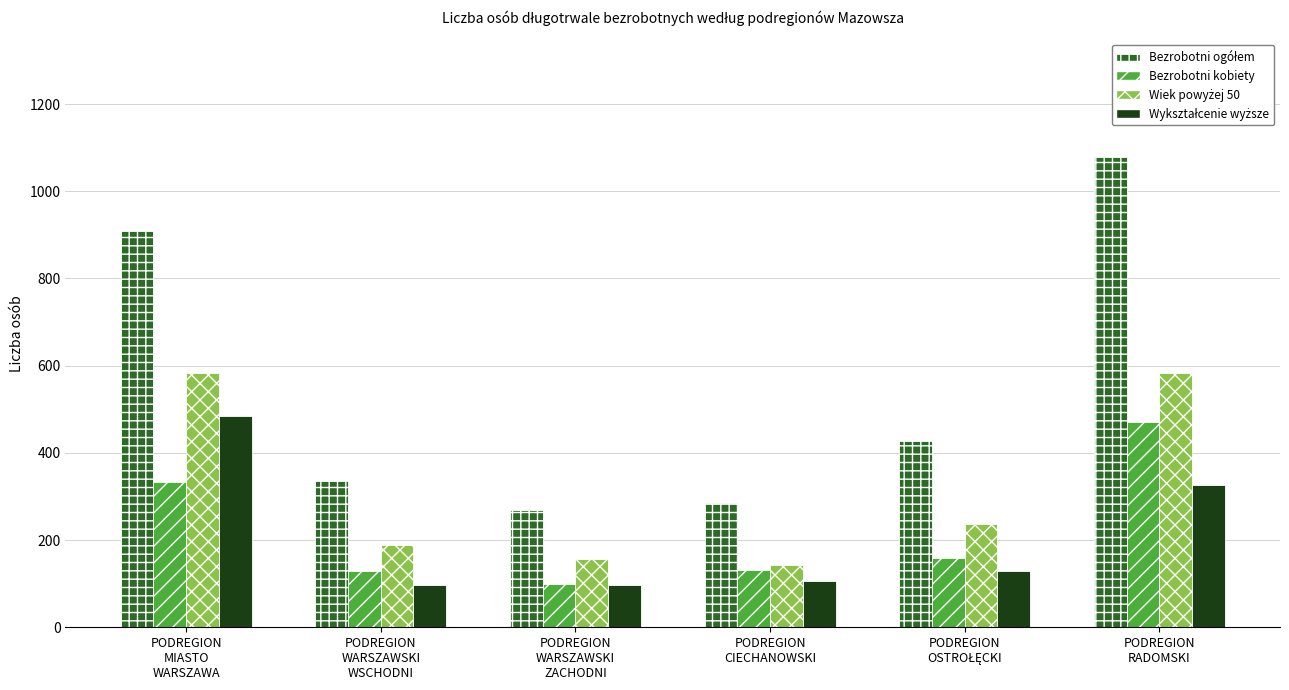

At how many categories does at least one series exceed 413?

3